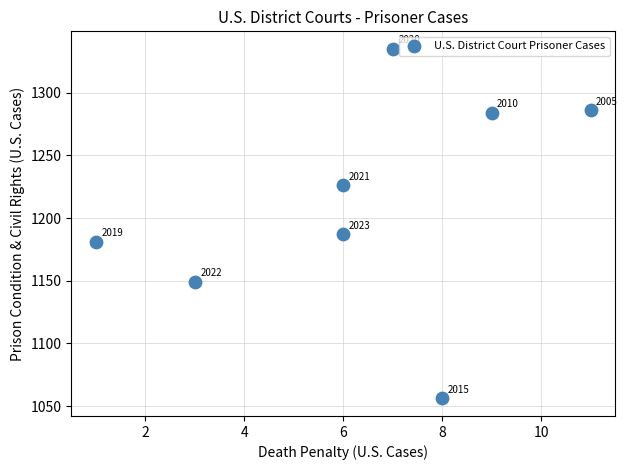

What is the average X value?

6